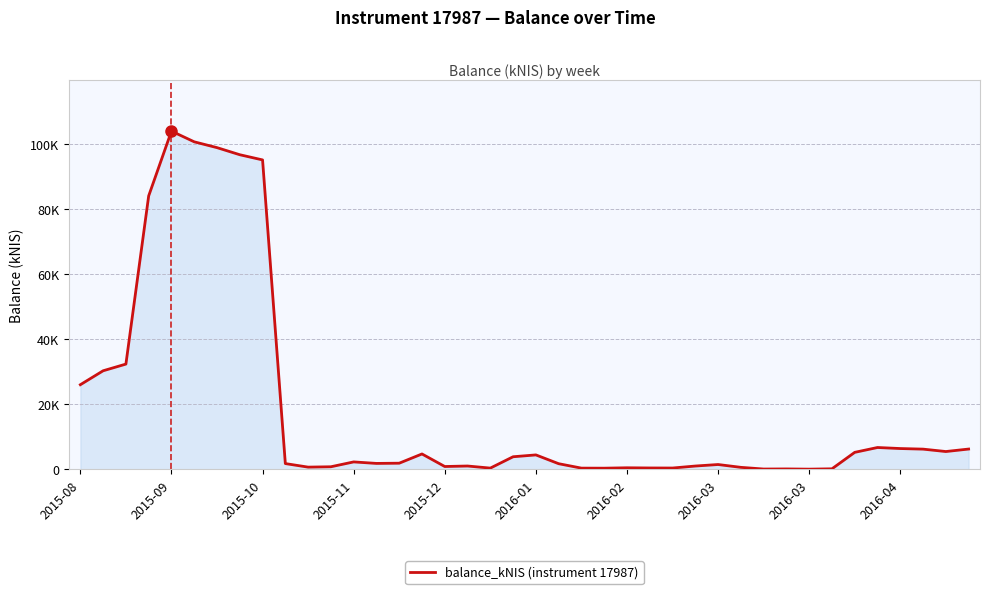

Is this an area chart (filled region under the line)?

Yes